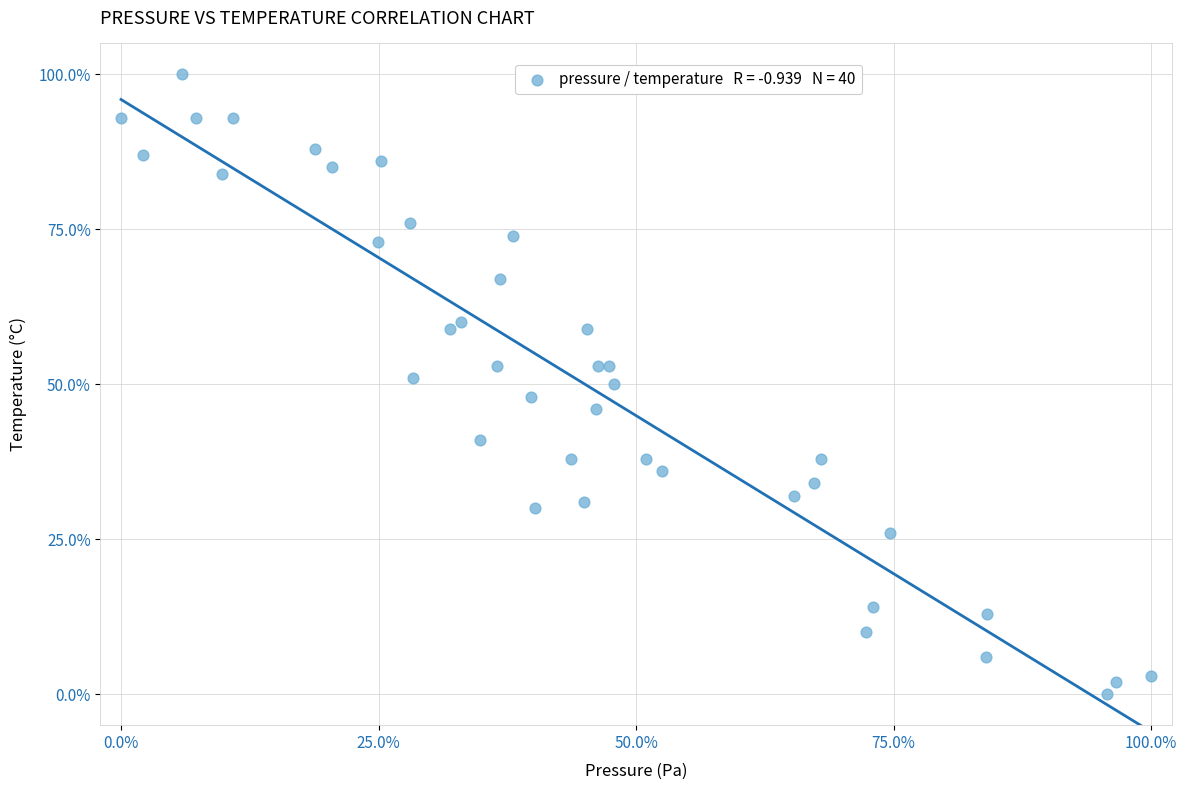

What is the range of Y values (max minus min)?

100.0